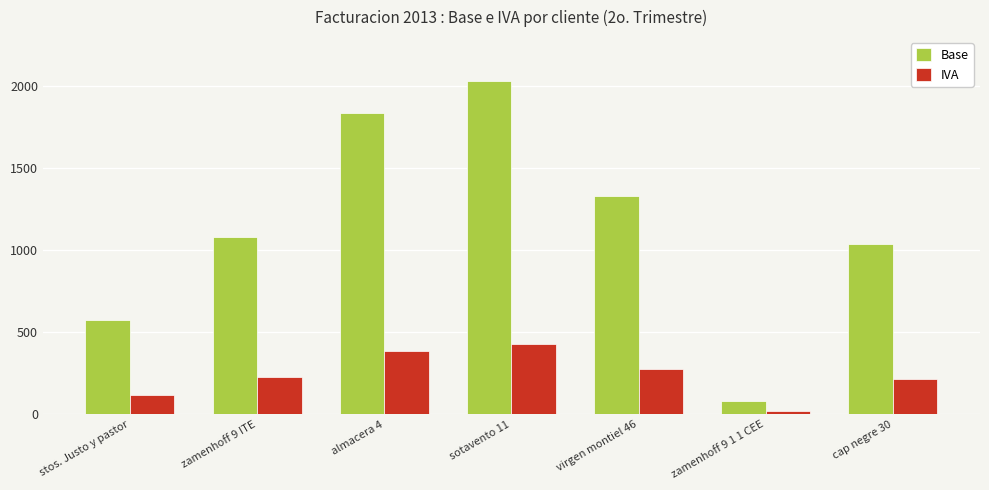

Which series has the largest range (max minus min)?

Base